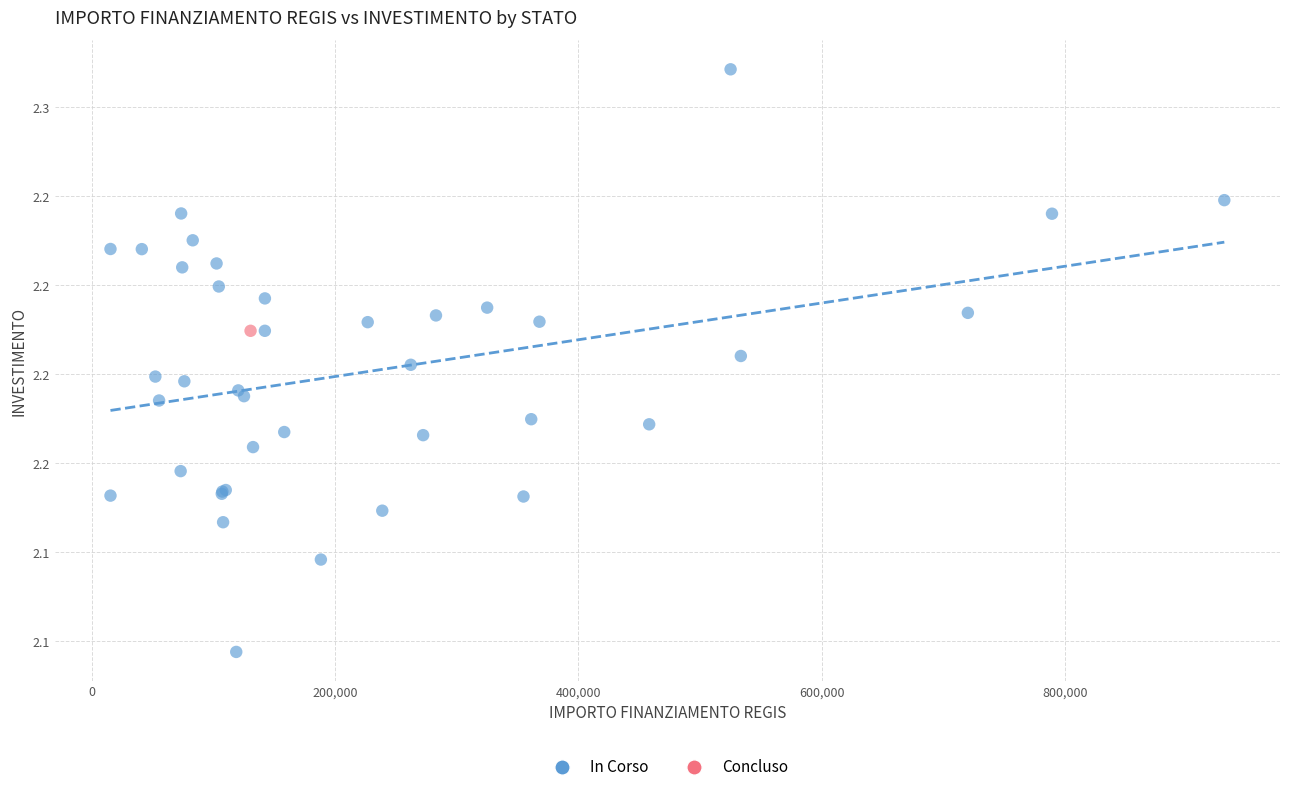

What are all the series names shown in the legend?

In Corso, Concluso